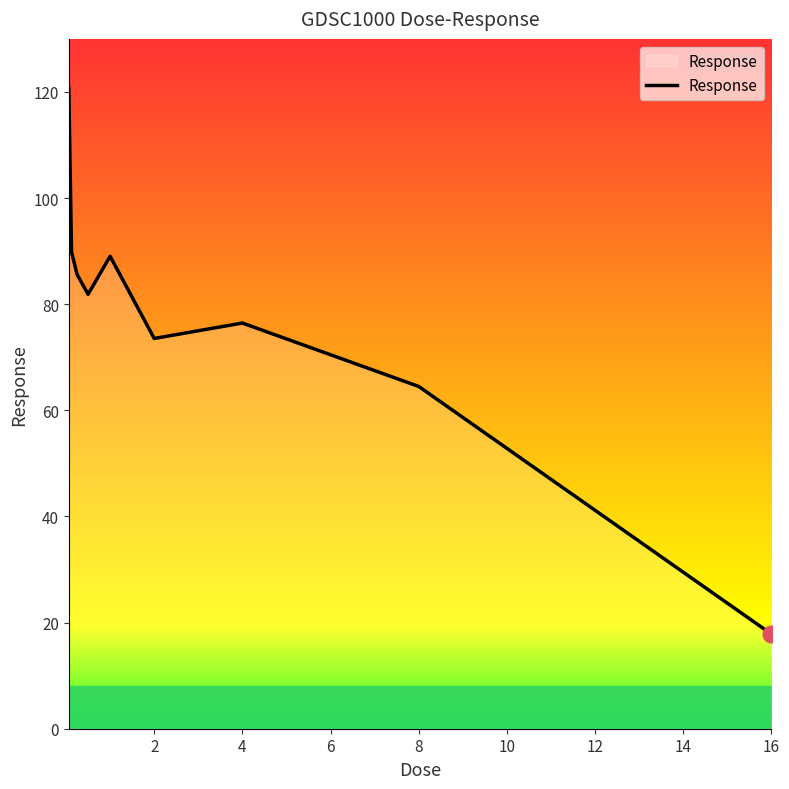

Reading left to right, transcribe all the data shown in this chart.

120.8	89.9	85.6	81.9	89.0	73.5	76.5	64.5	17.8